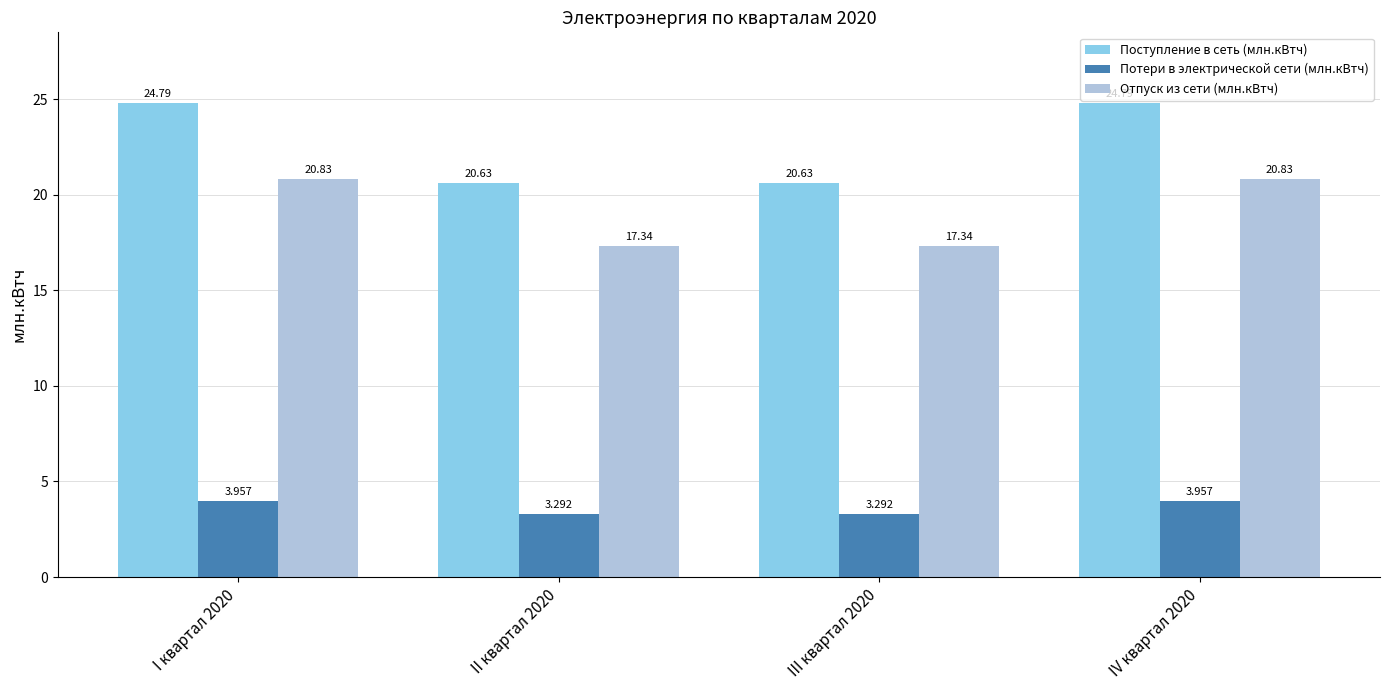

Rank the series by their maximum value, from highest to lowest.

Поступление в сеть (млн.кВтч), Отпуск из сети (млн.кВтч), Потери в электрической сети (млн.кВтч)